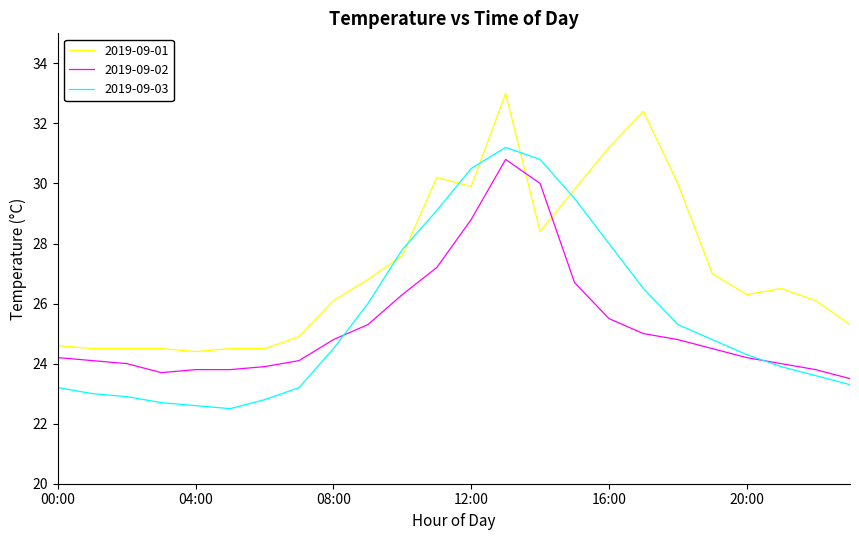

True or false: 2019-09-03 and 2019-09-01 cross at least once.

True